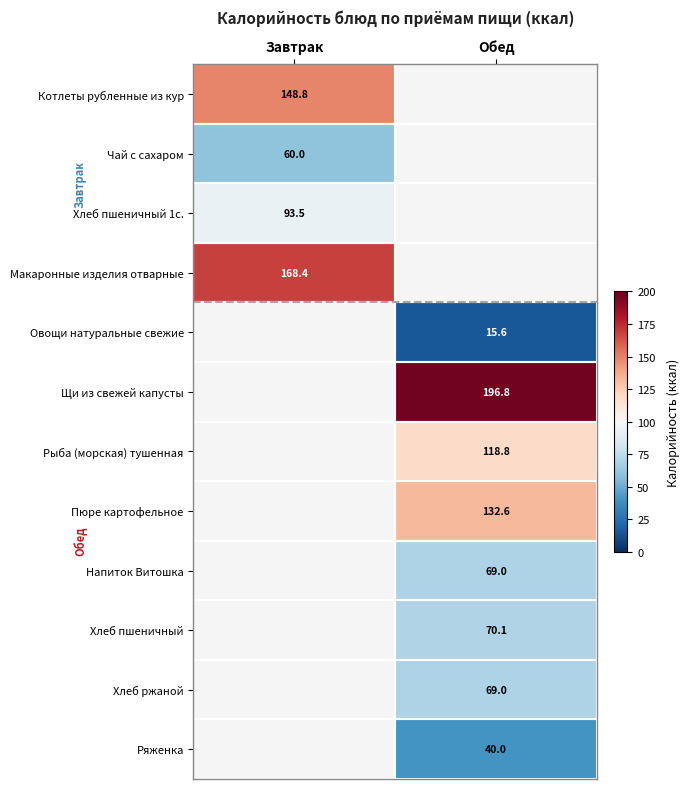

The Овощи натуральные свежие series shows 25.7 at Обед. True or false?

False